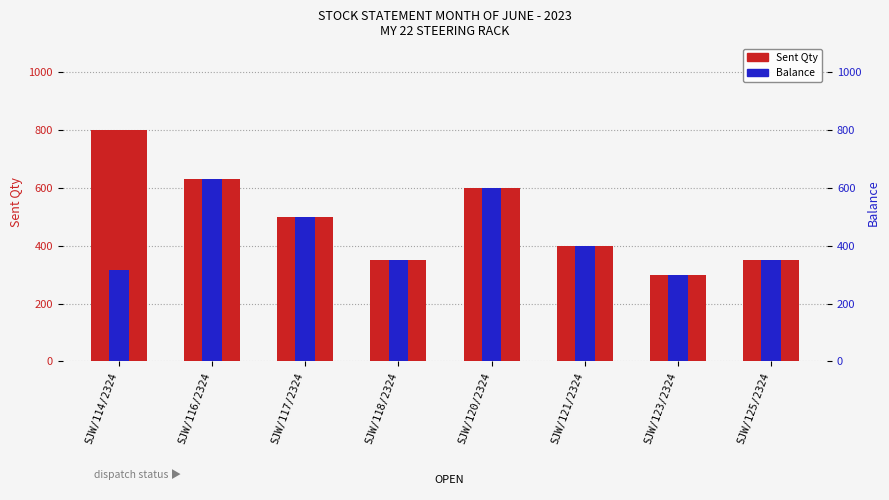

Which category has the highest value across all series?

SJW/114/2324